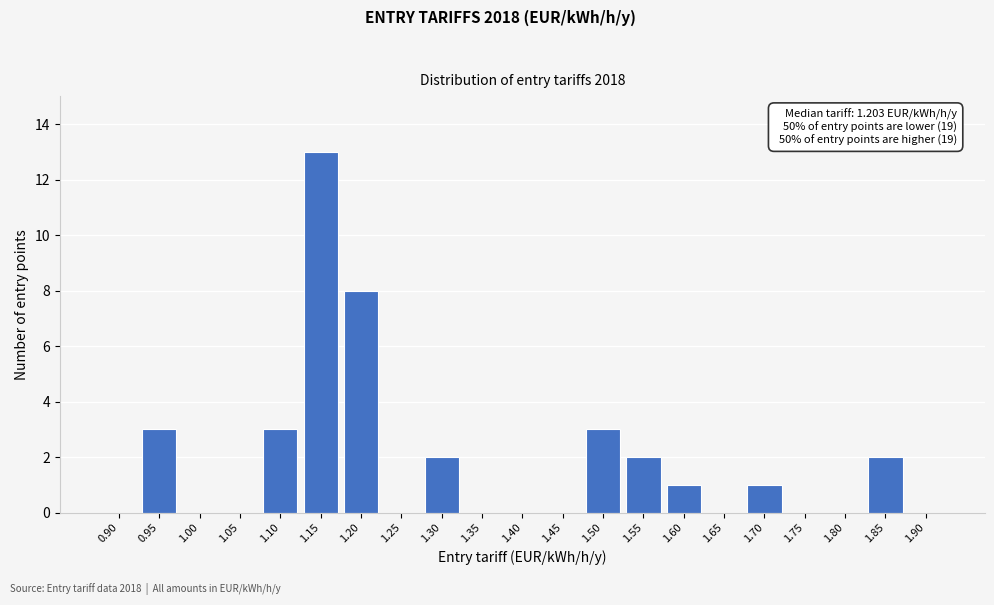

Reading left to right, what are all the values shown in this chart?

0.90=0	0.95=3	1.00=0	1.05=0	1.10=3	1.15=13	1.20=8	1.25=0	1.30=2	1.35=0	1.40=0	1.45=0	1.50=3	1.55=2	1.60=1	1.65=0	1.70=1	1.75=0	1.80=0	1.85=2	1.90=0